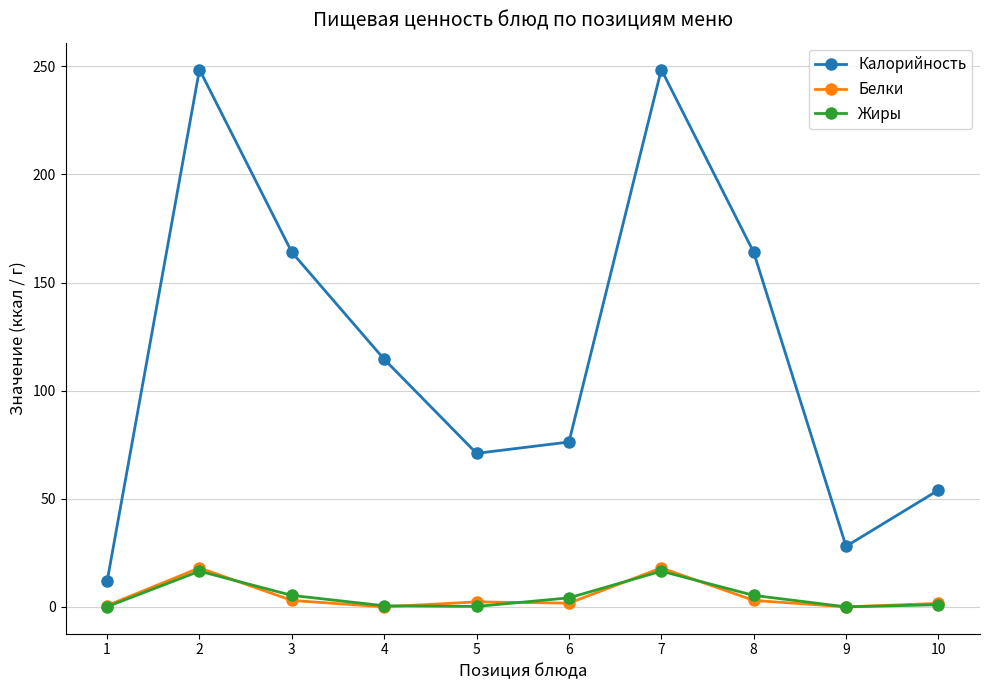

Which series has the largest total across all categories?

Калорийность